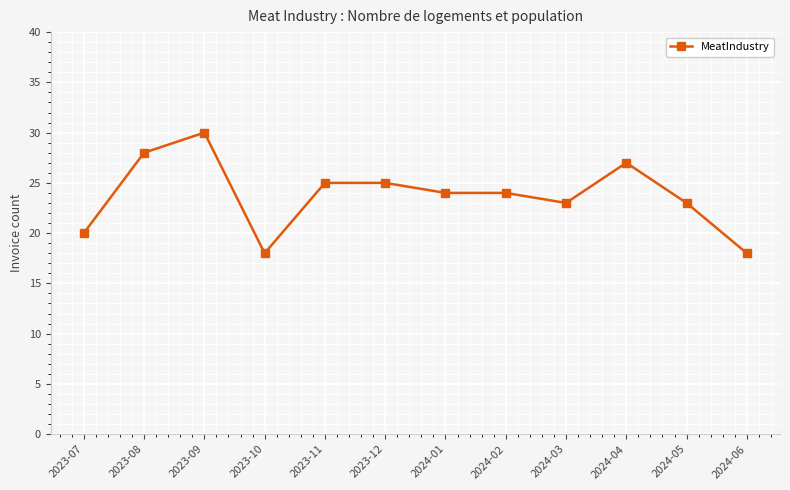

What value does the data have at 2024-05, to the nearest 10?

20